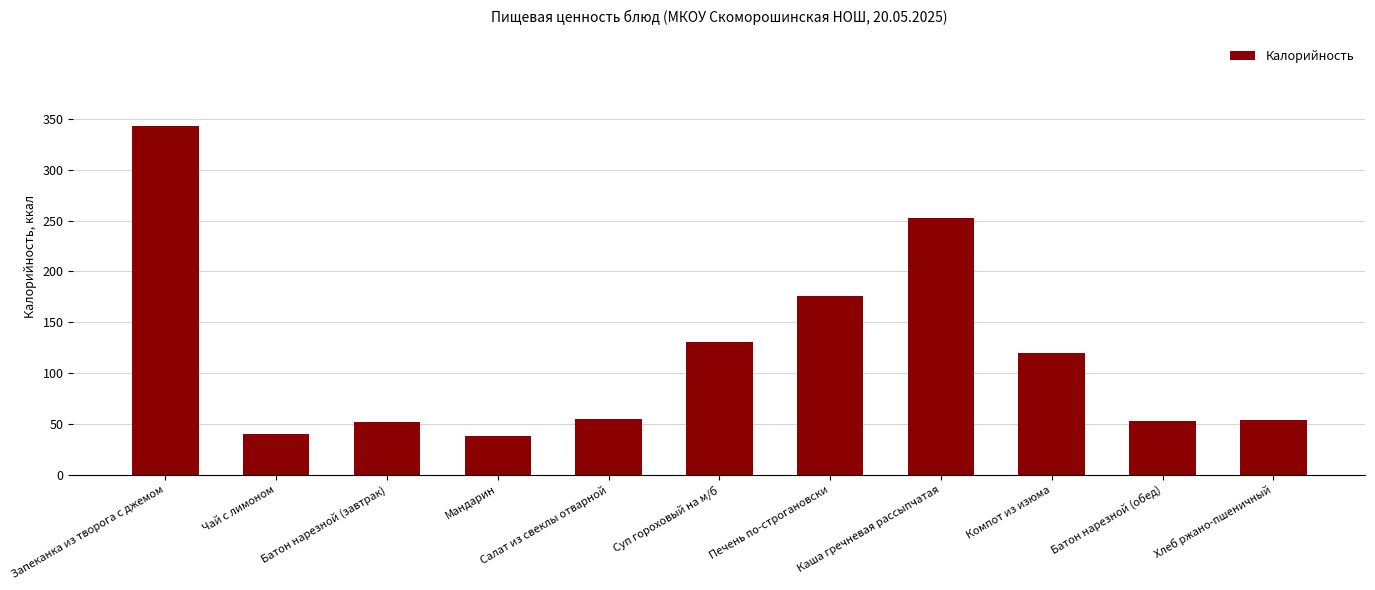

What is the minimum value shown in the chart?

38.0